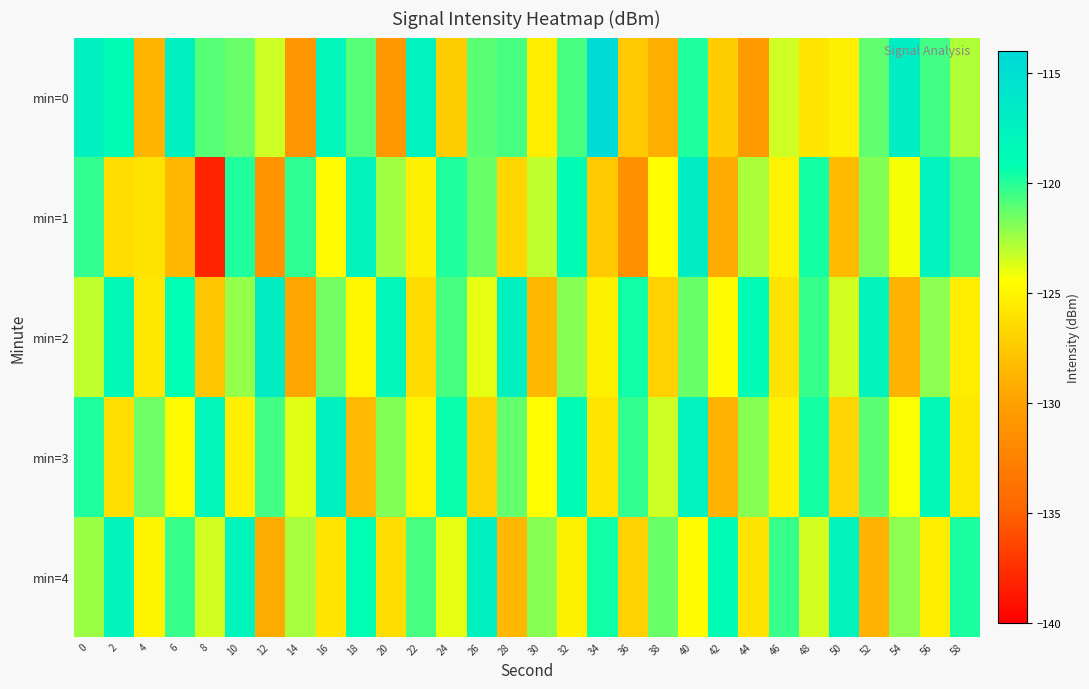

Count the number of data series in this chart.

5